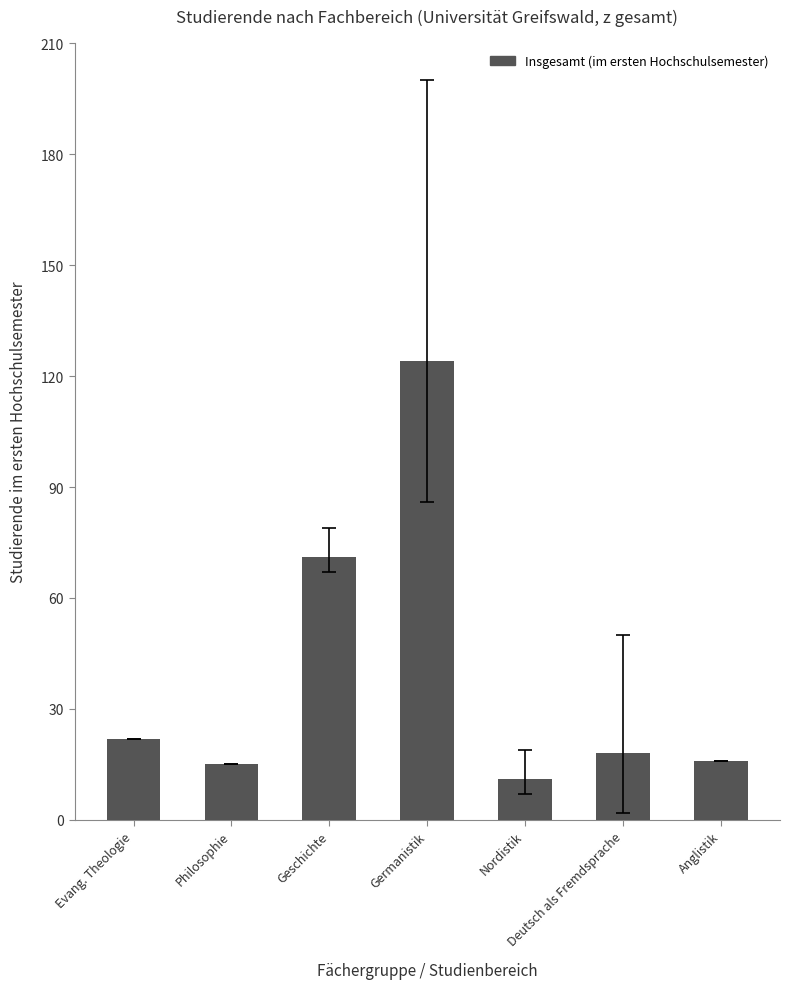

What position from the left is Geschichte?

3